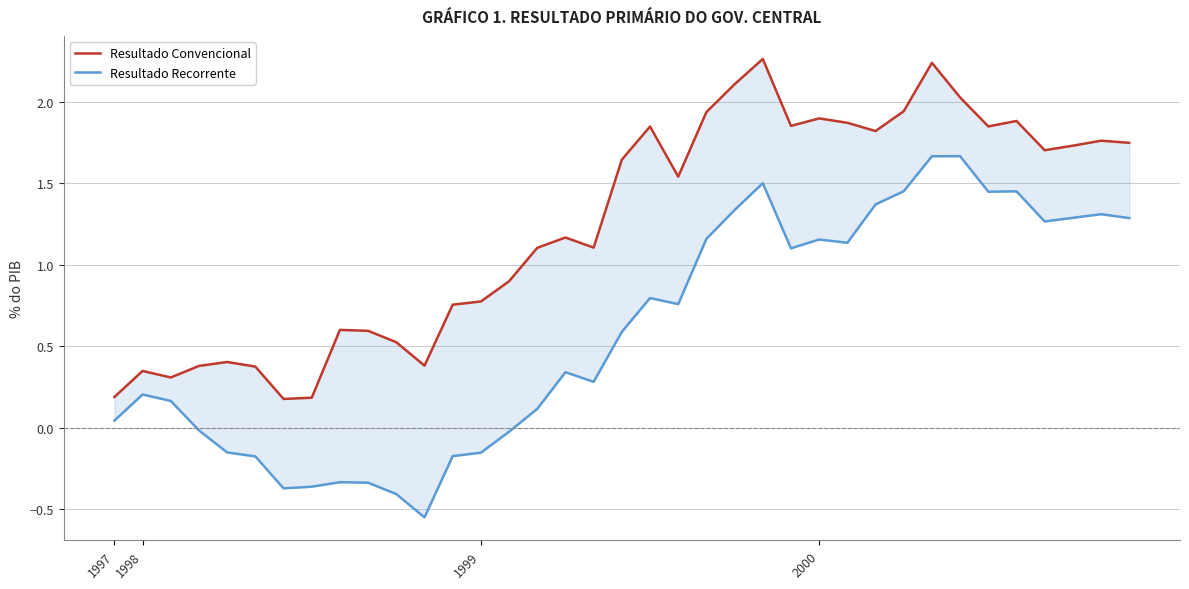

List the series in order of their peak value, lowest first.

Resultado Recorrente, Resultado Convencional